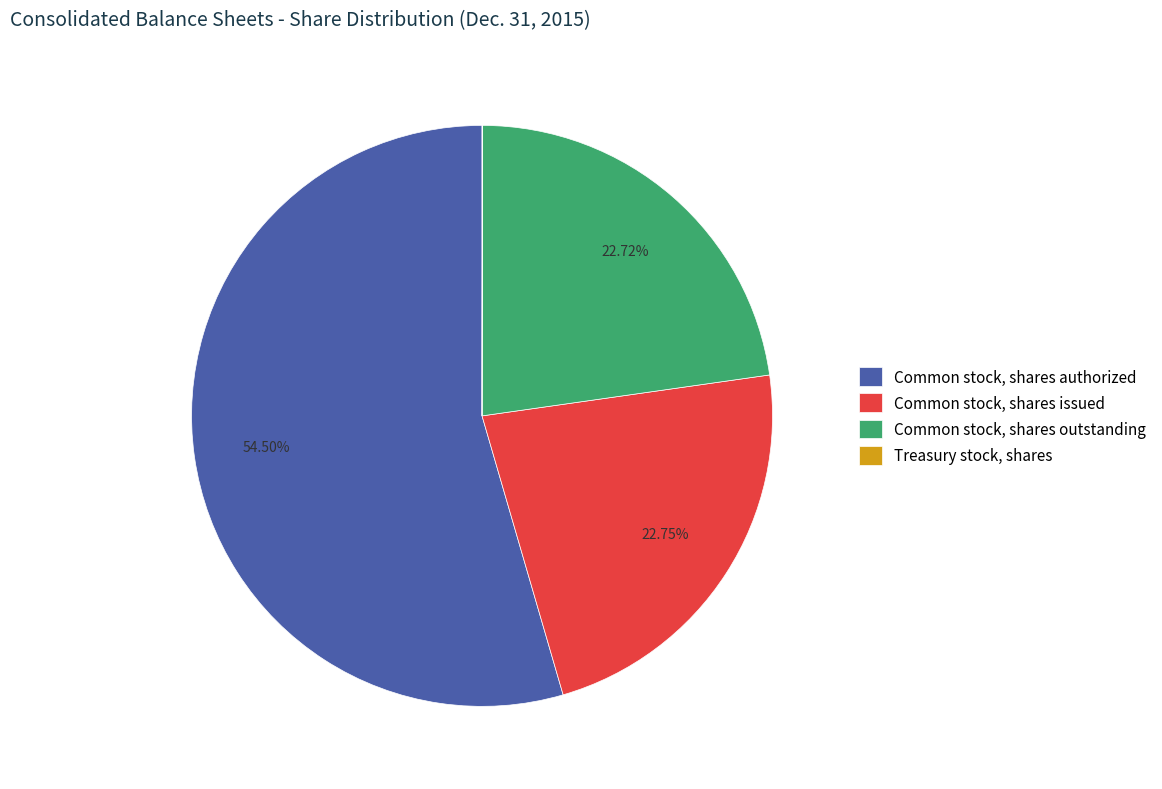

Is there a majority slice in this chart?

Yes